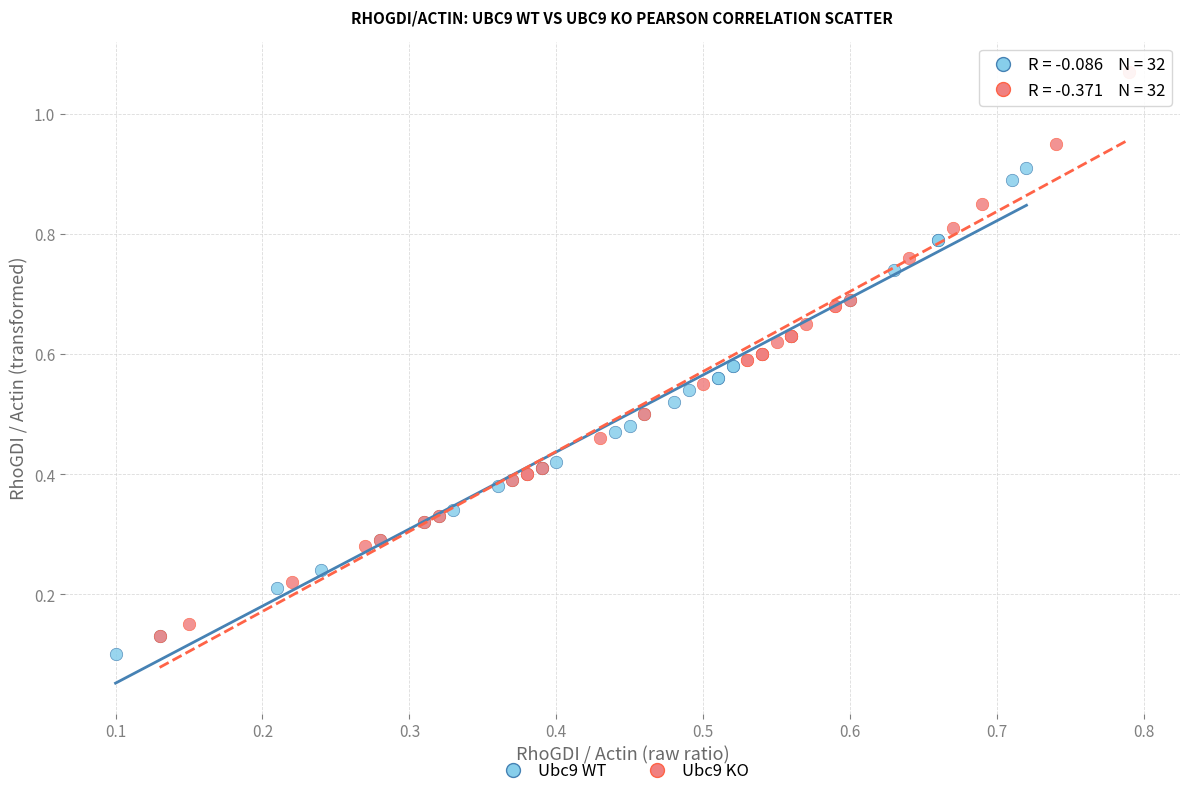

Which series has the largest Y range (max minus min)?

Ubc9 KO